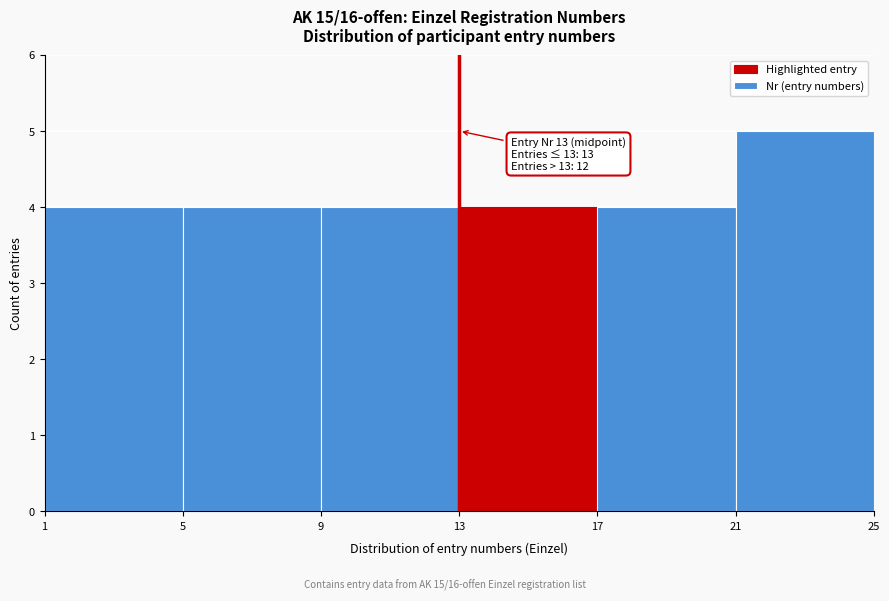

Which range on the x-axis has the tallest bar?

21 to 25